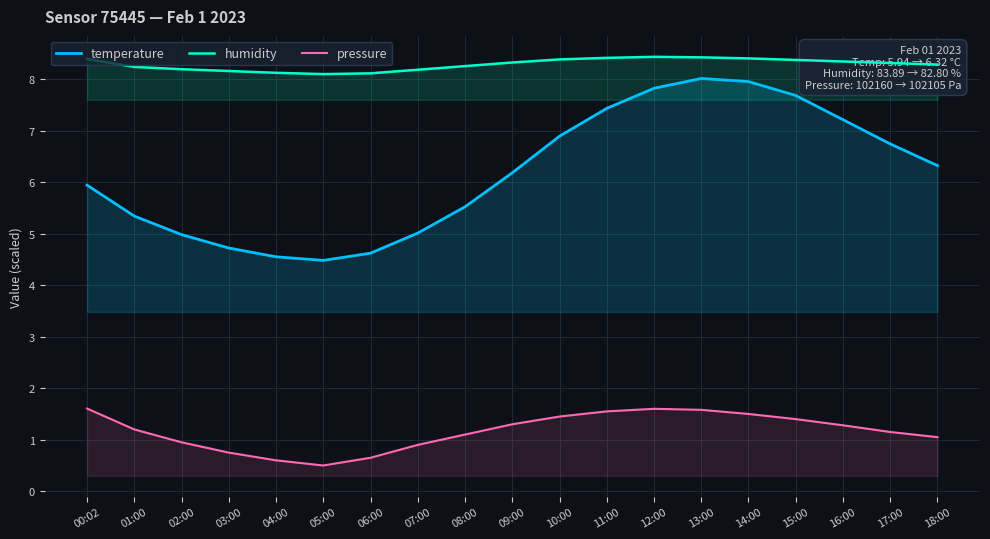

Does the chart display data point markers on the line(s)?

No